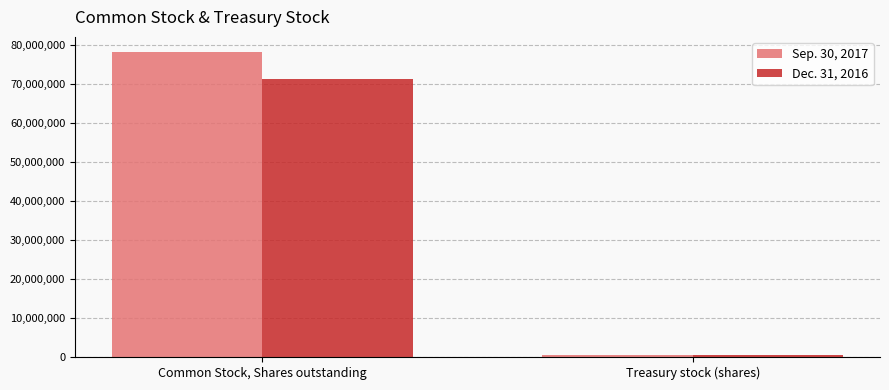

The Dec. 31, 2016 series shows 111930839 at Common Stock, Shares outstanding. True or false?

False